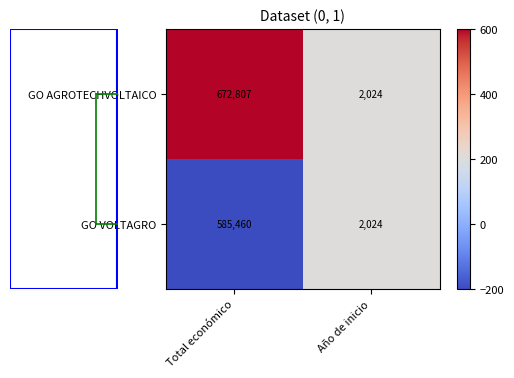

Reading left to right, transcribe all the data shown in this chart.

GO AGROTECHVOLTAICO: 672807	2024
GO VOLTAGRO: 585460	2024